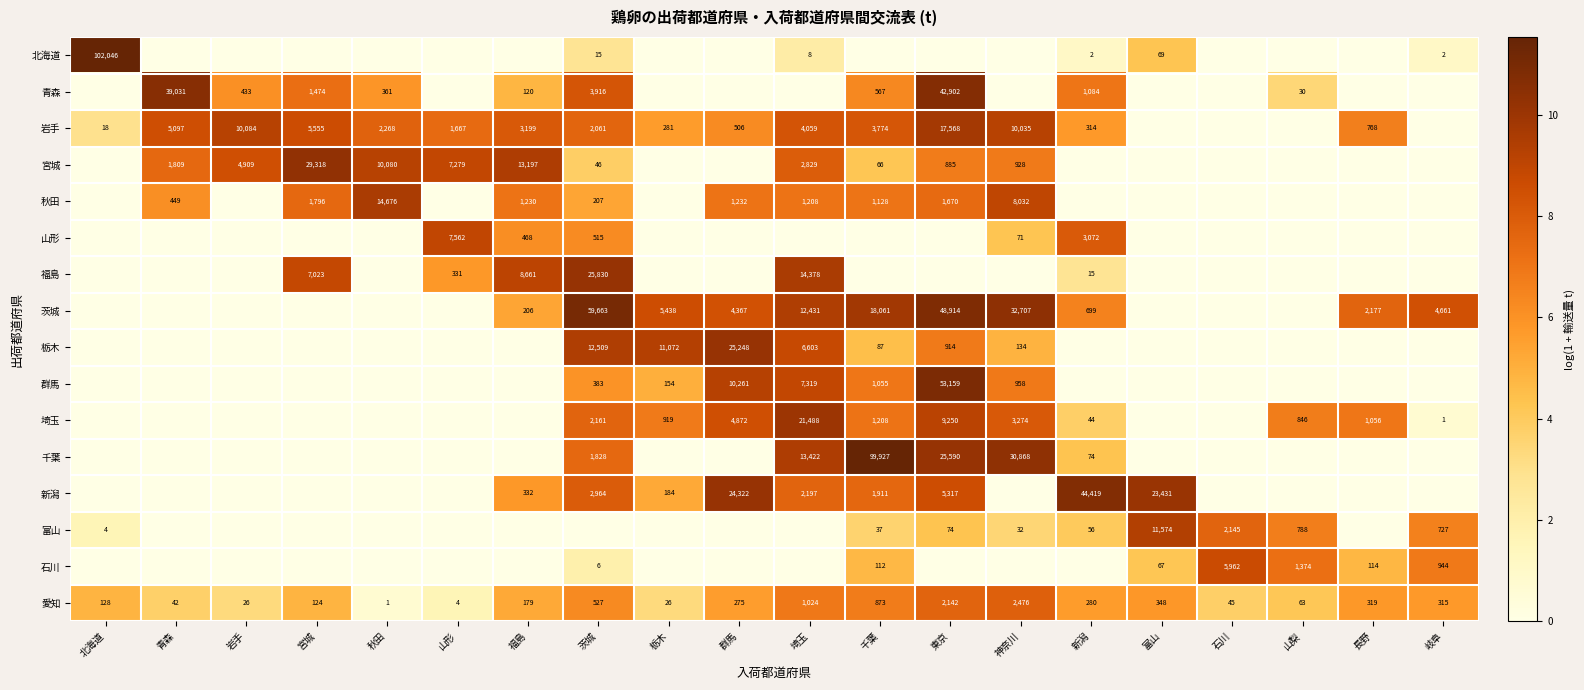

True or false: 愛知 has a value of 124 at 宮城.

True